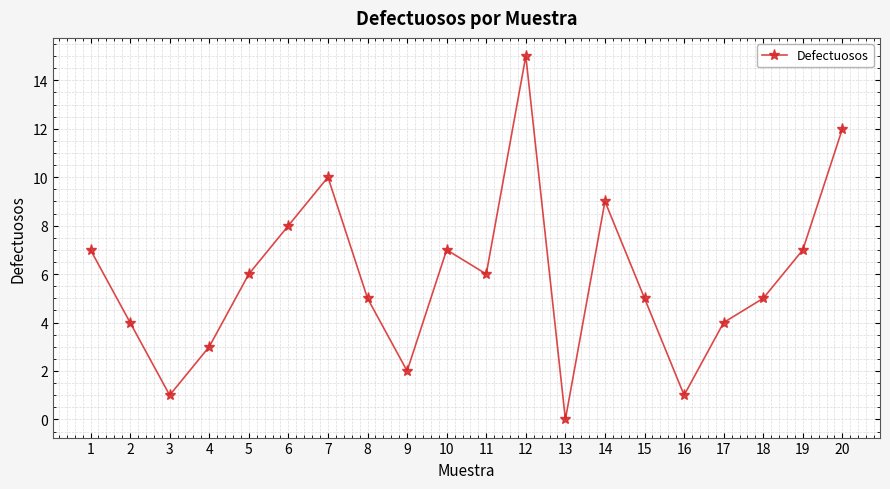

What is the sum of the values at 20 and 12?

27